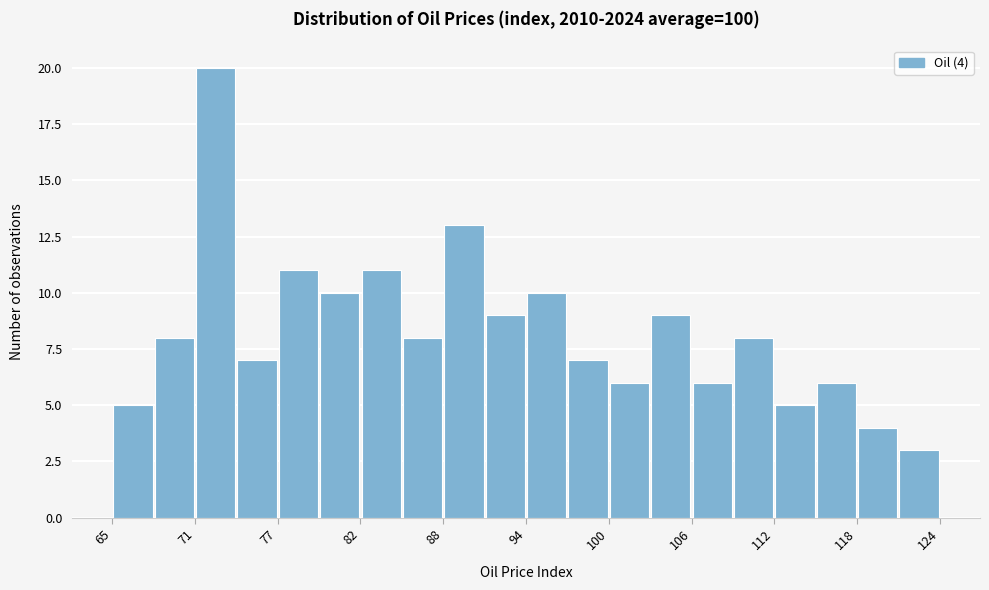

Read against the x-axis, roughly where is the centre of the tallest bar?

72